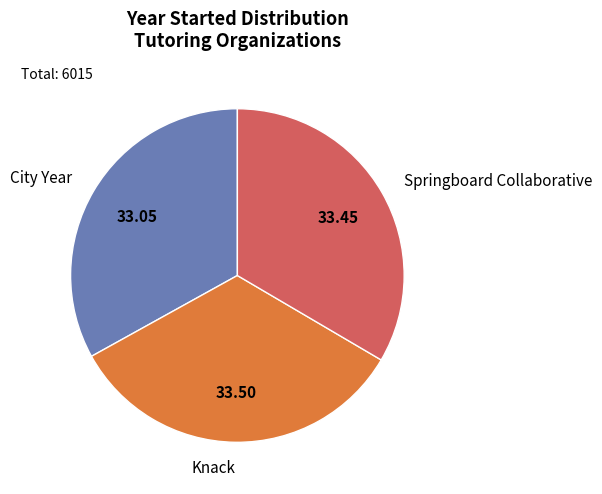

How many slices are in this pie chart?

3